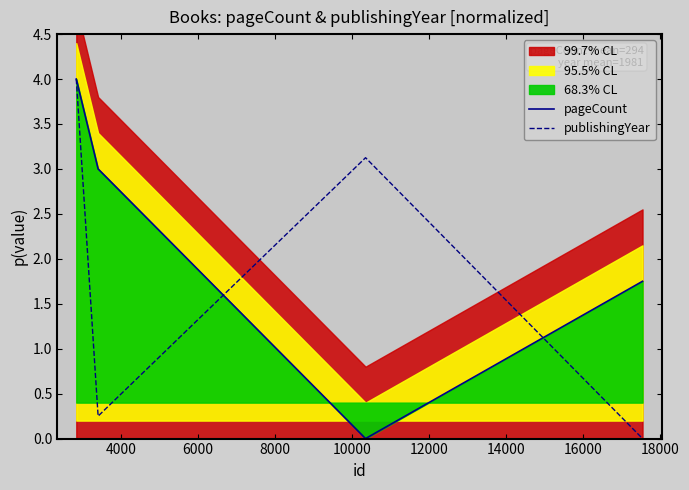

At how many categories does at least one series exceed 1?

4